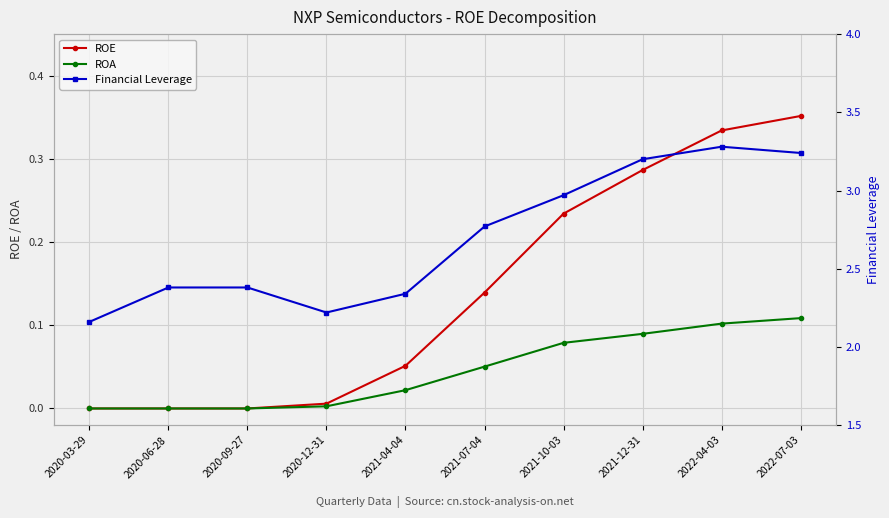

True or false: ROE and Financial Leverage intersect in this chart.

False